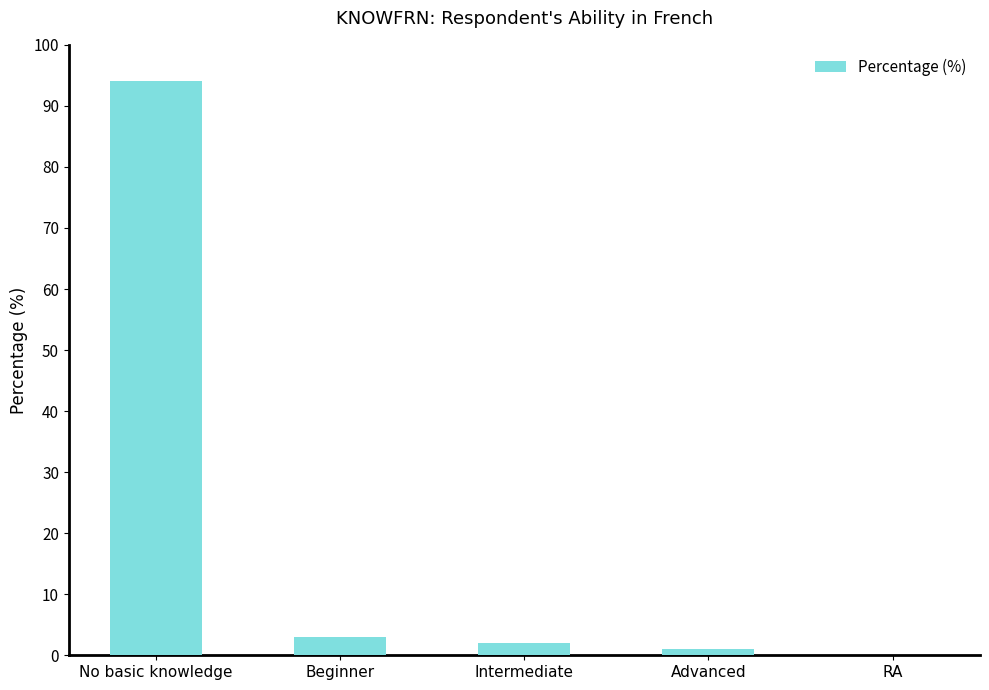

Reading left to right, extract all data points from this chart.

No basic knowledge=94	Beginner=3	Intermediate=2	Advanced=1	RA=0